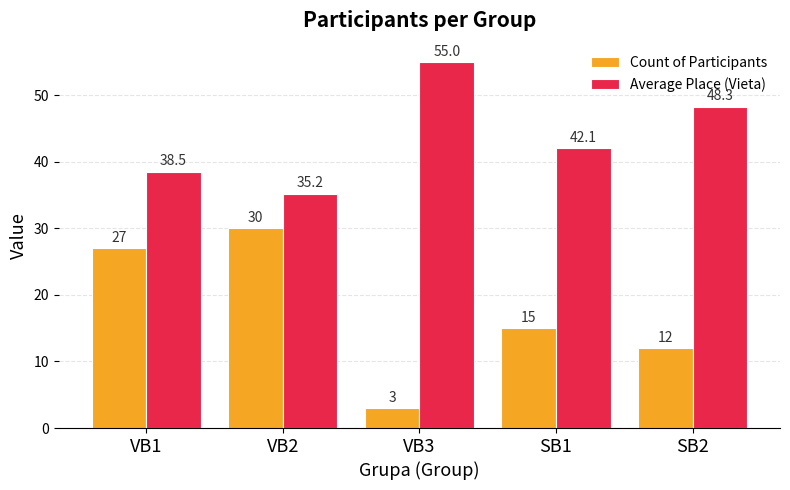

List the series in order of their peak value, highest first.

Average Place (Vieta), Count of Participants